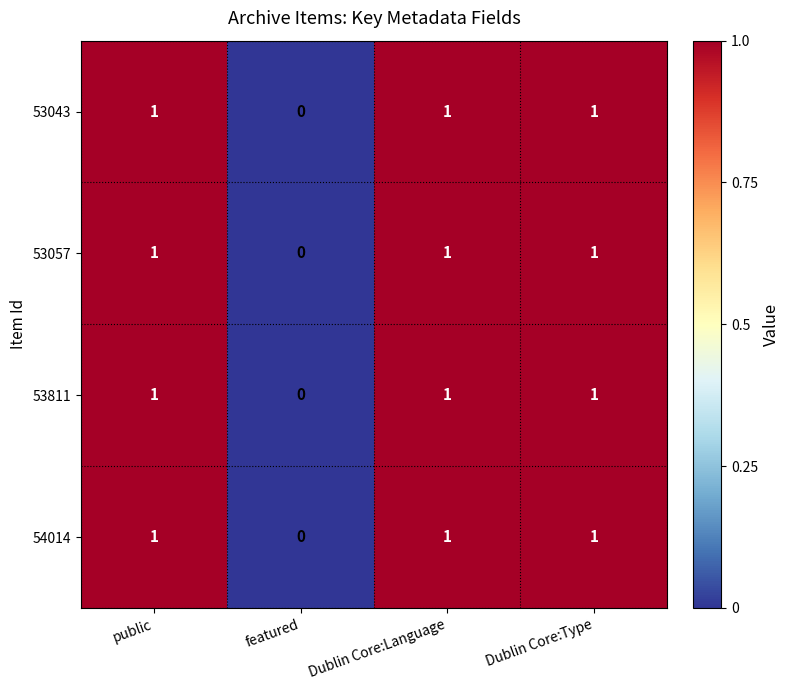

What is the total value across all series at Dublin Core:Language?

4